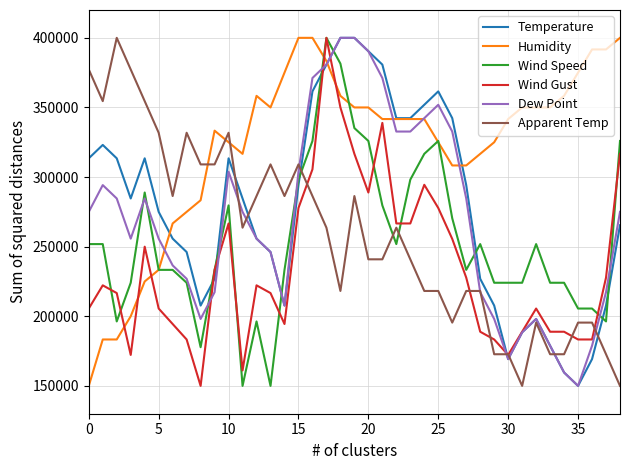

Which series ends up on top after the final intersection of Wind Speed and Temperature?

Wind Speed